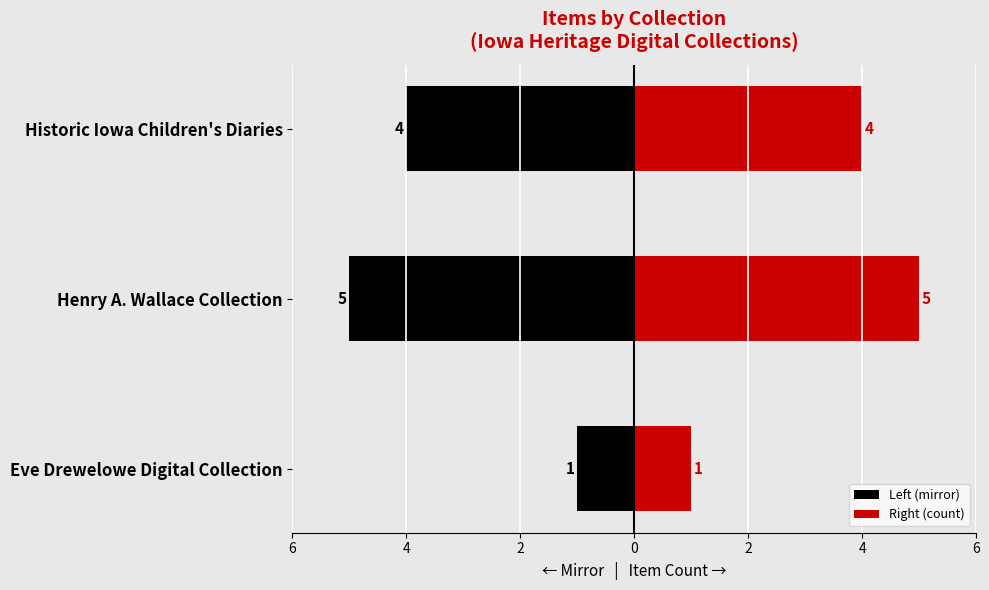

How many groups of bars are there?

3